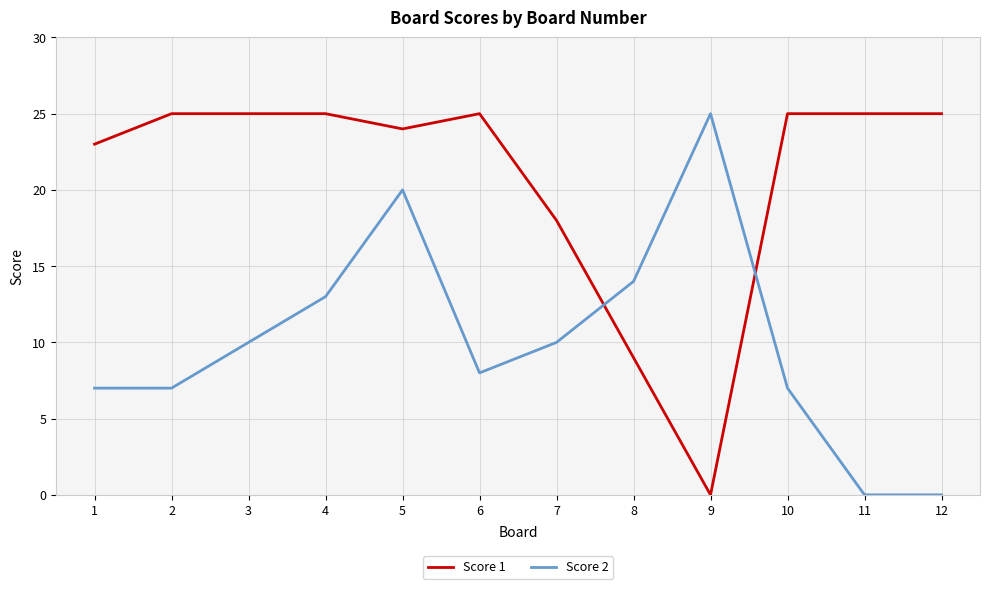

The value of Score 1 at 8 is 9. True or false?

True